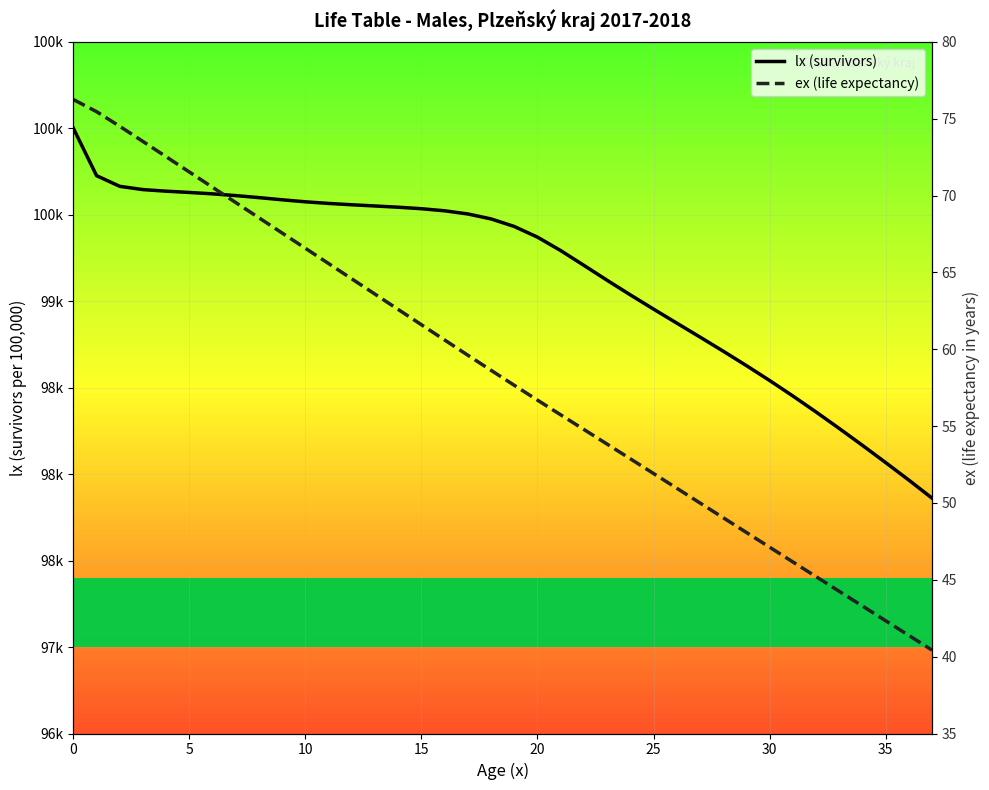

Rank the series by their average value, from highest to lowest.

lx (survivors), ex (life expectancy)